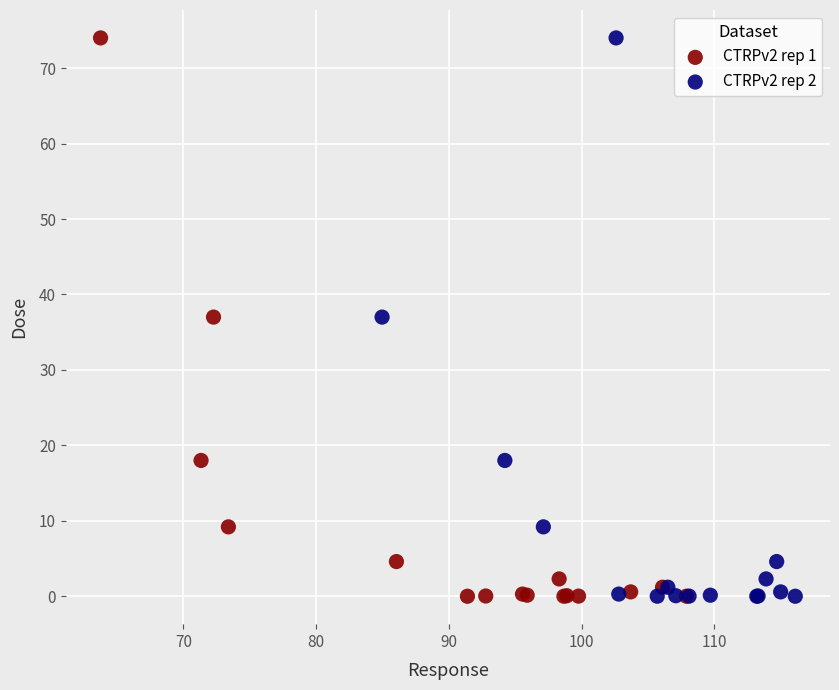

What are all the series names shown in the legend?

CTRPv2 rep 1, CTRPv2 rep 2